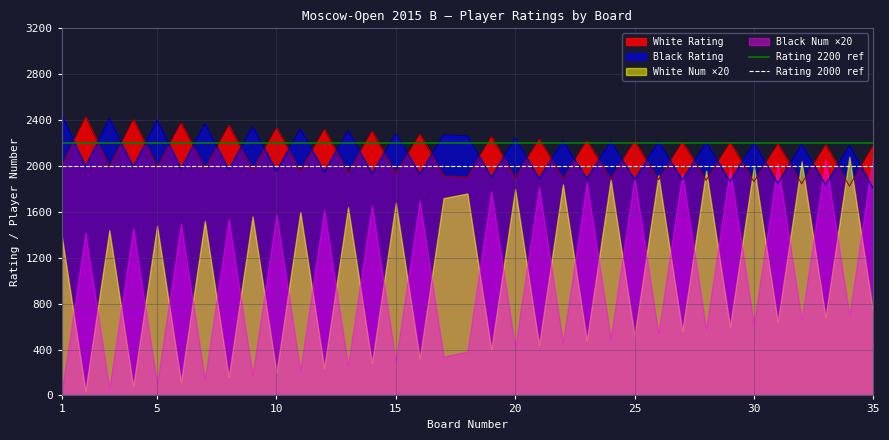

After their last crossing, which series has the higher values: Black Rating or White Rating?

White Rating